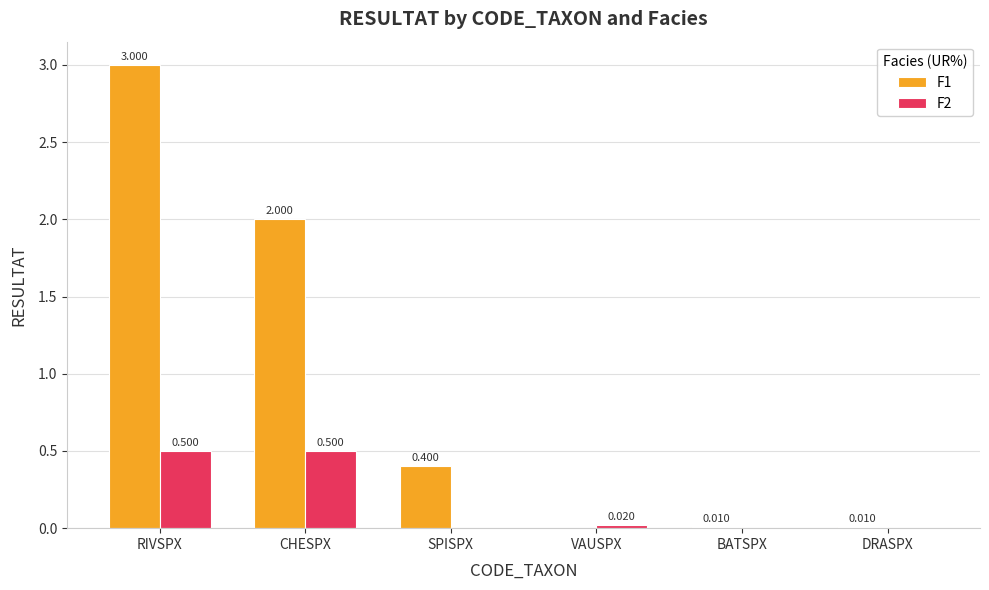

The value of F1 at CHESPX is 2.0. True or false?

True